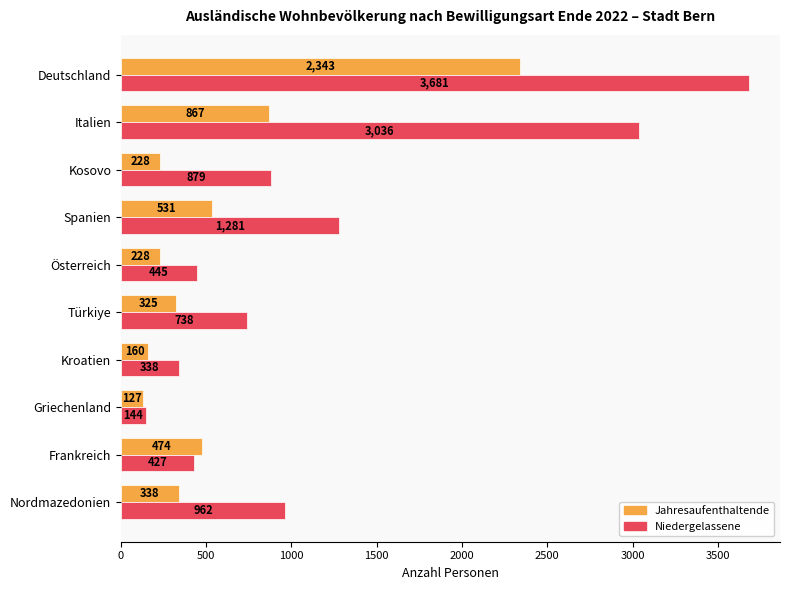

What is the difference between the maximum and minimum values in the Niedergelassene series?

3537